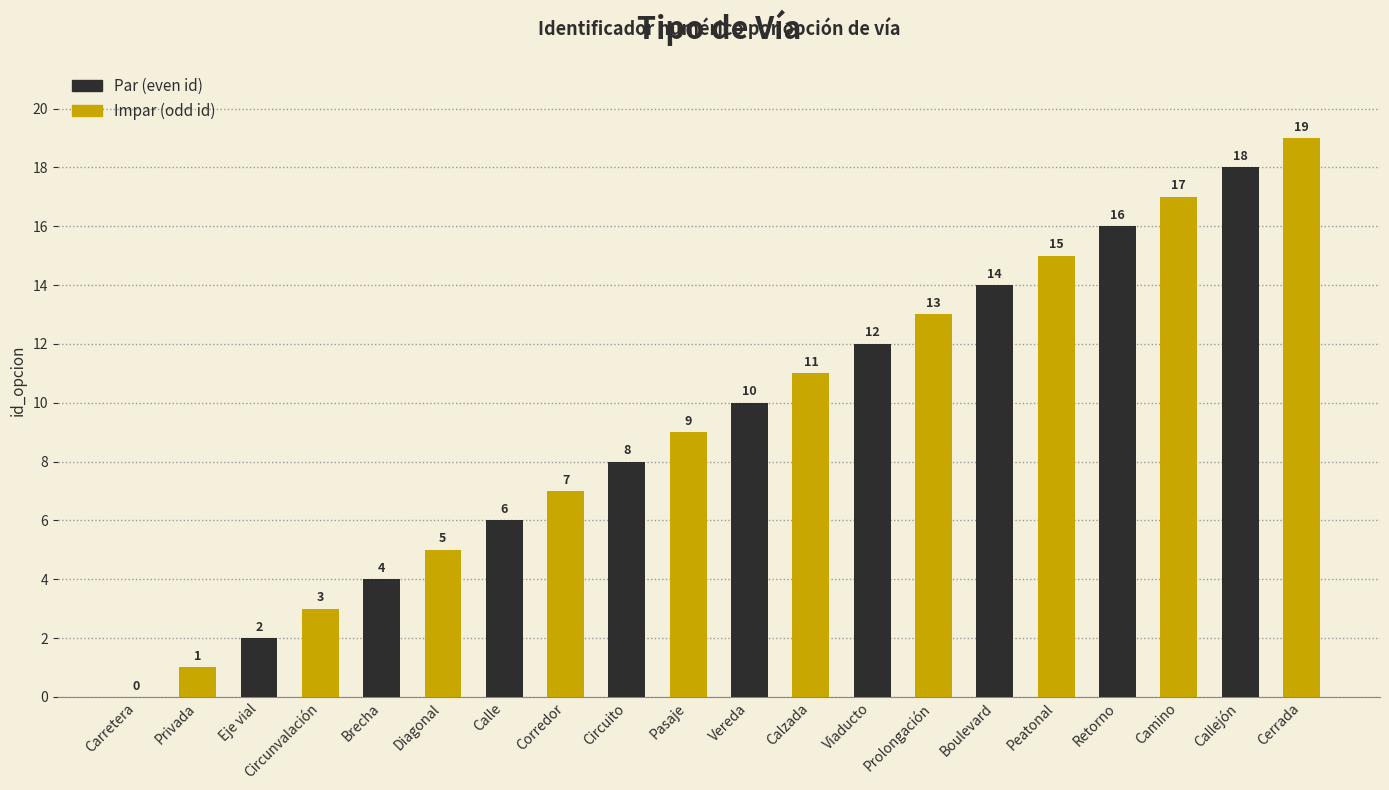

What is the sum of all values?

190